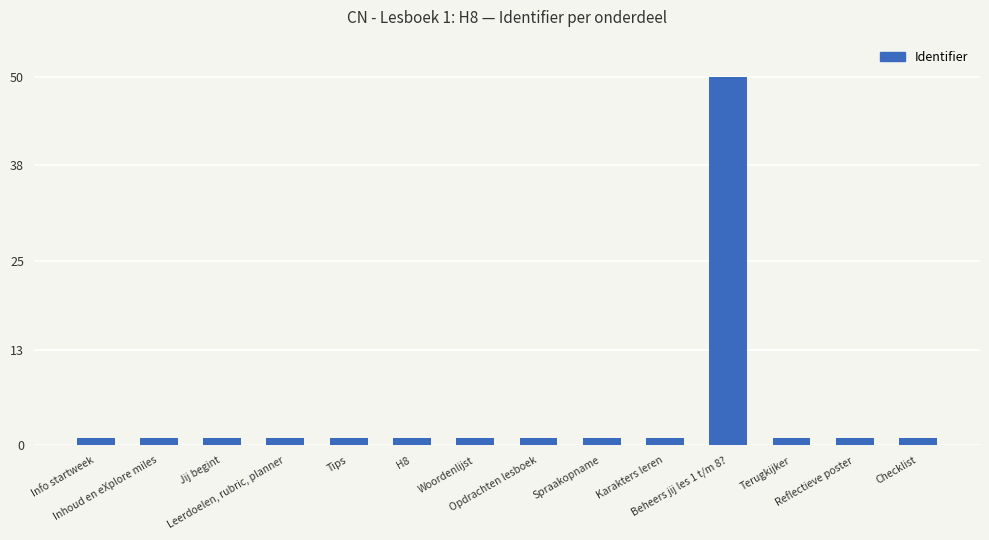

Does the chart contain stacked bars?

No